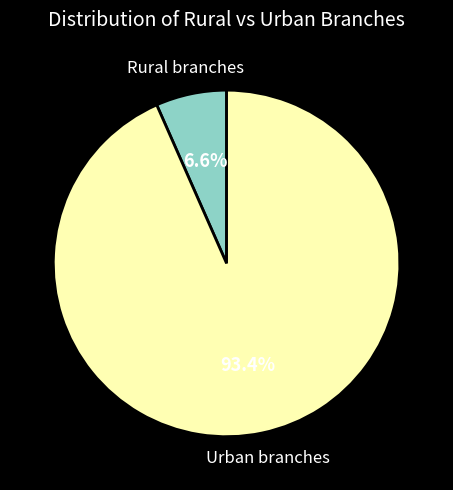

To the nearest percent, what portion does Urban branches represent?

93%